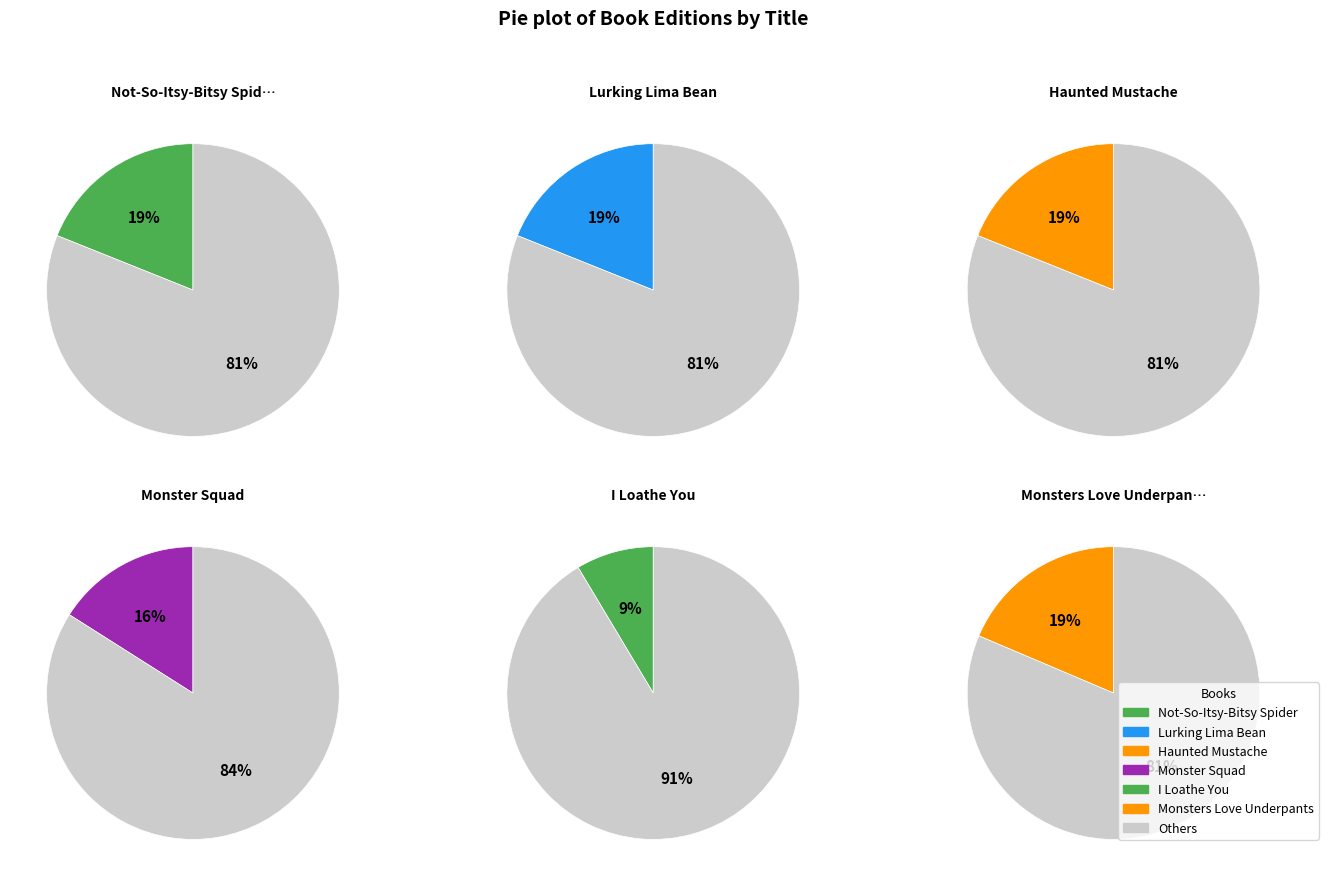

To the nearest percent, what portion does Haunted Mustache represent?

19%